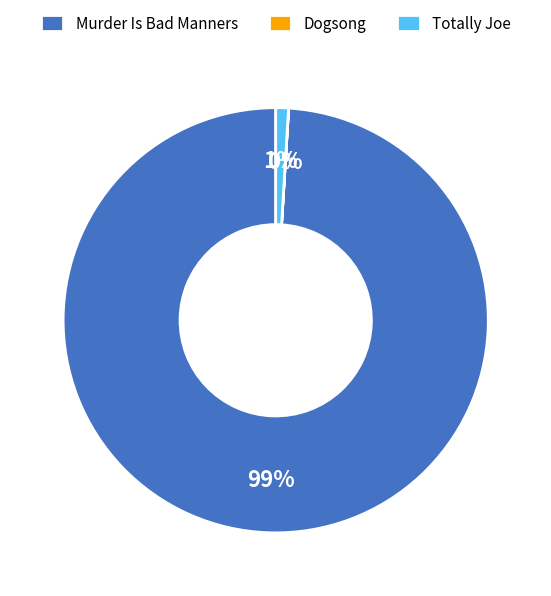

Between Murder Is Bad Manners and Totally Joe, which is larger?

Murder Is Bad Manners